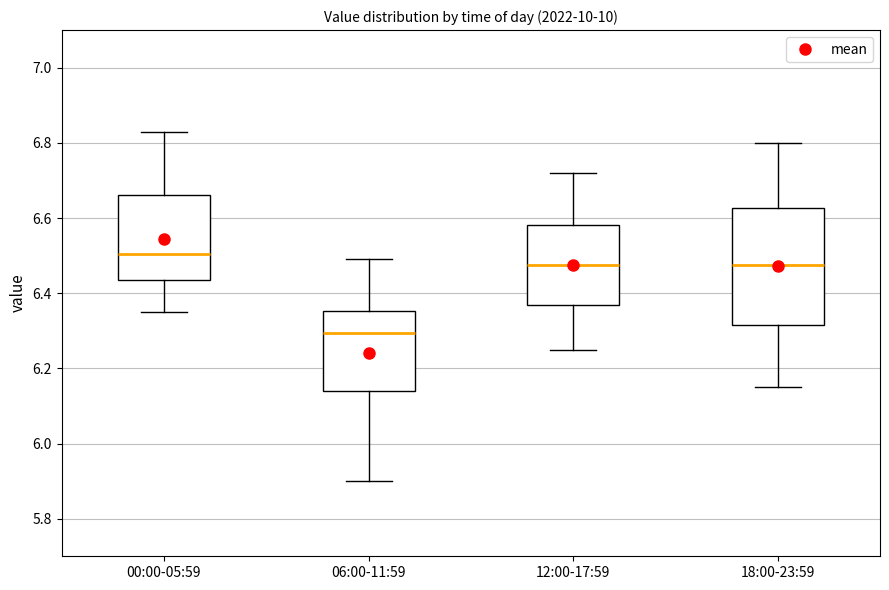

Which box has the lowest median line?

06:00-11:59